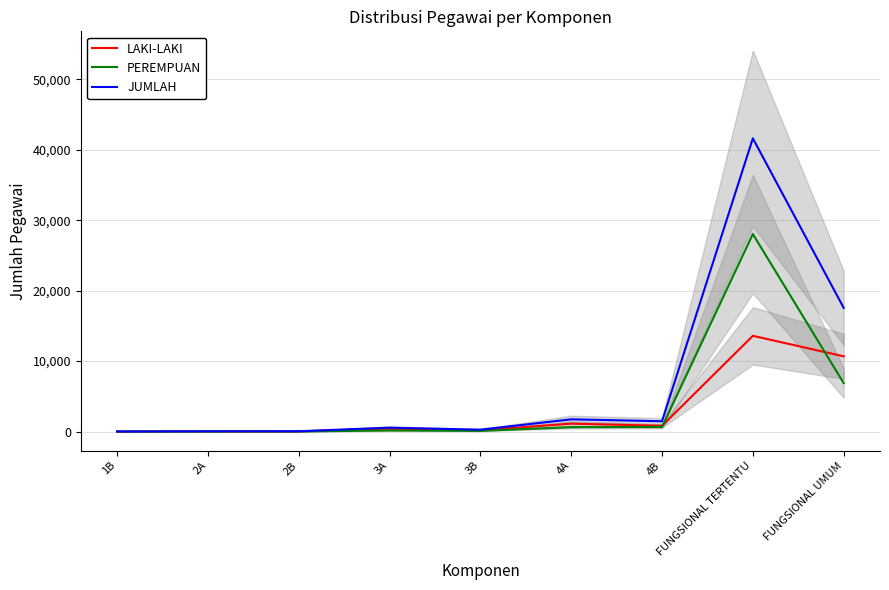

True or false: JUMLAH has more than 0 interior local peaks.

True